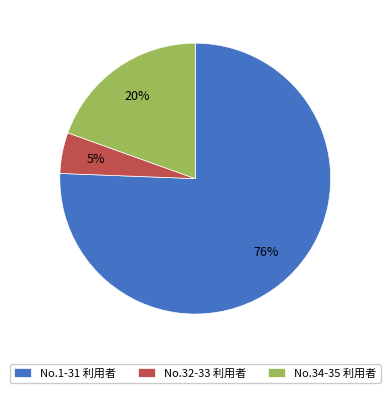

What is the largest slice in the pie chart?

No.1-31 利用者